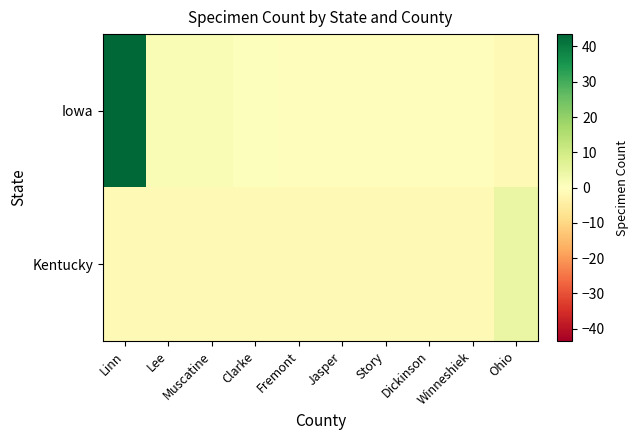

At which category does the chart reach its peak across all series?

Linn